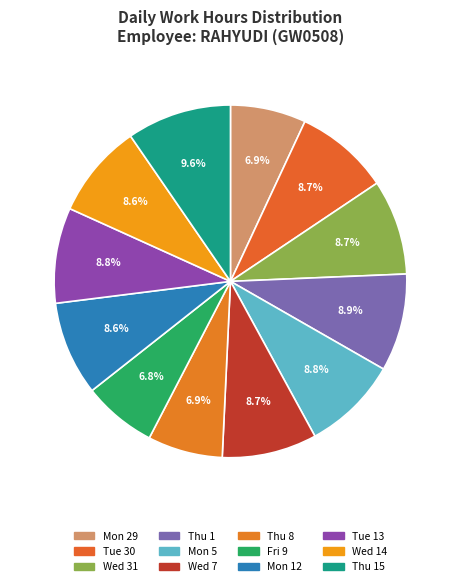

What is the ratio of the value at Thu 15 to the value at Wed 14?

1.1